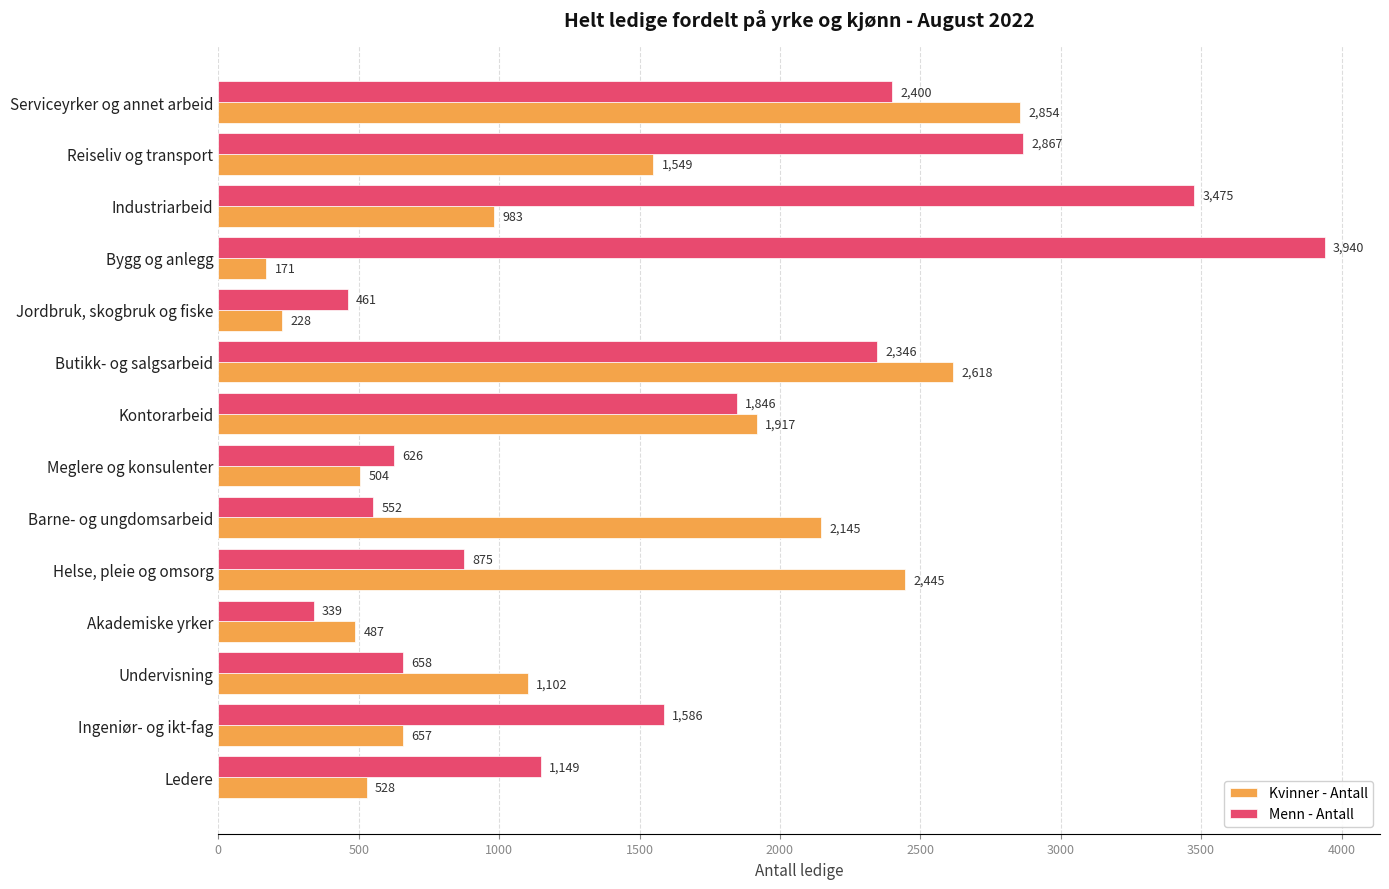

What is the average value of the Kvinner - Antall series?

1299